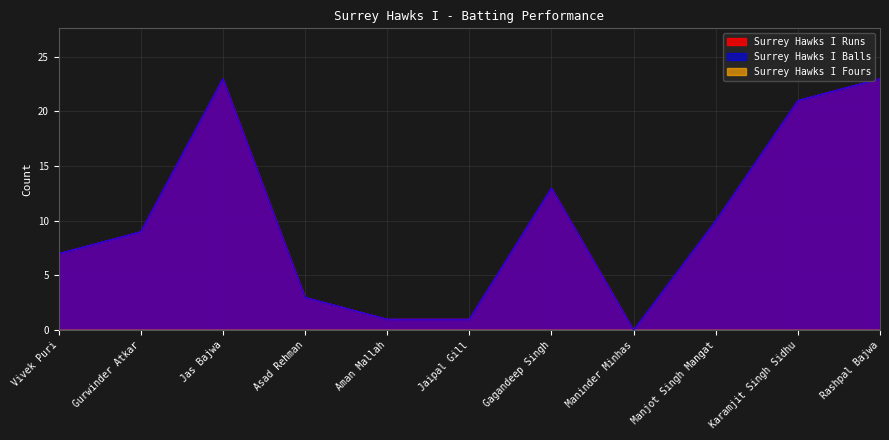

True or false: Surrey Hawks I Runs and Surrey Hawks I Balls cross at least once.

False